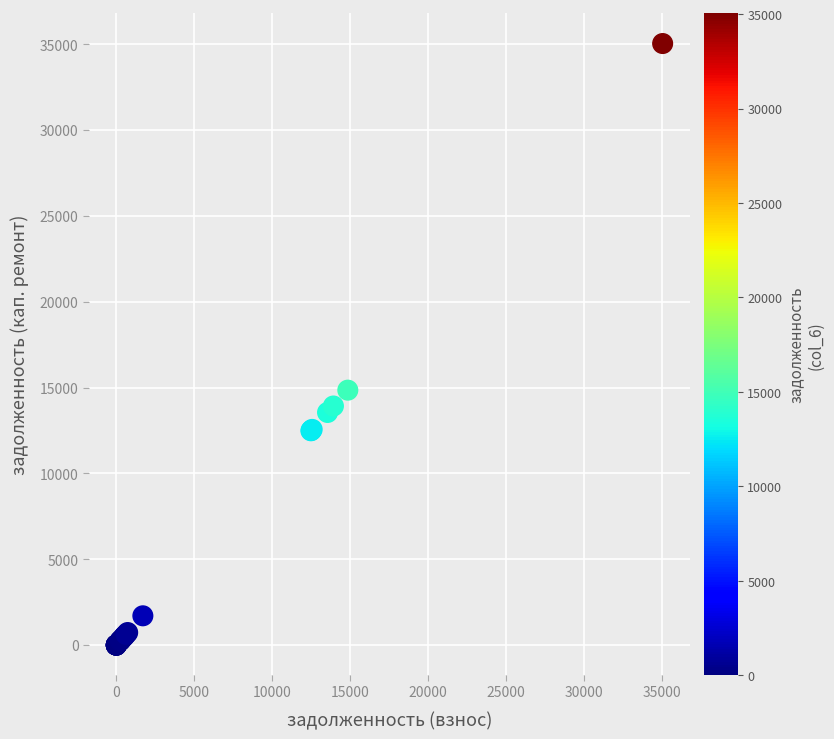

What Y value in the scatter plot is closest to 17516?

14846.0